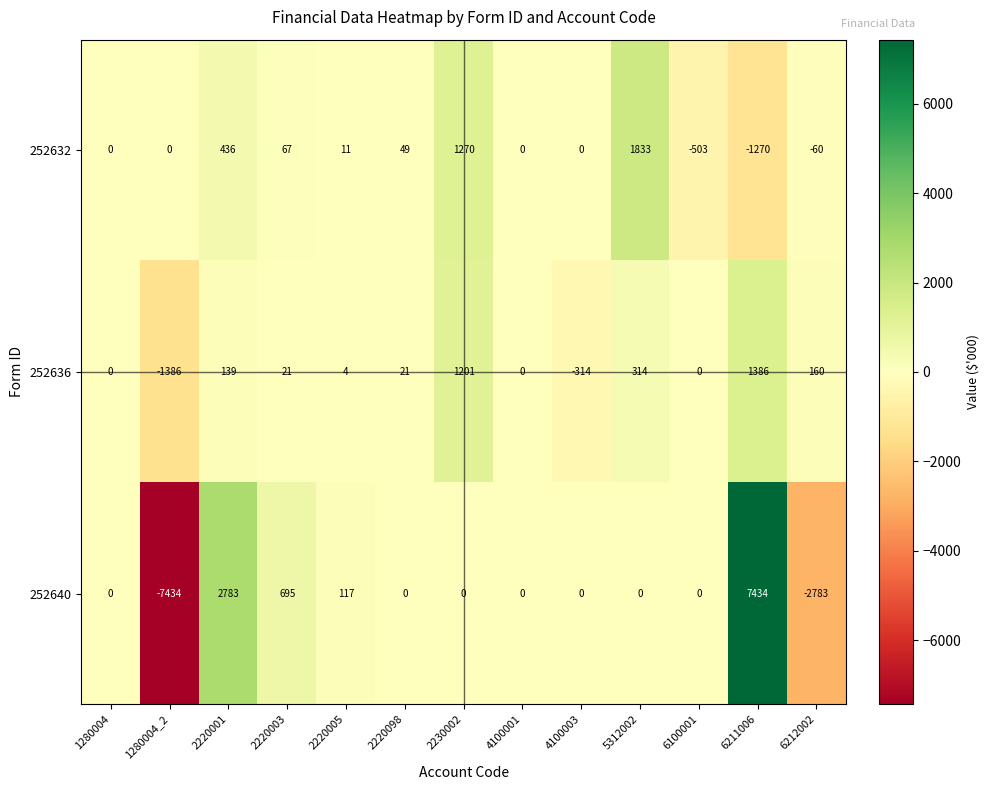

True or false: 252632 has a value of 72 at 2220098.

False